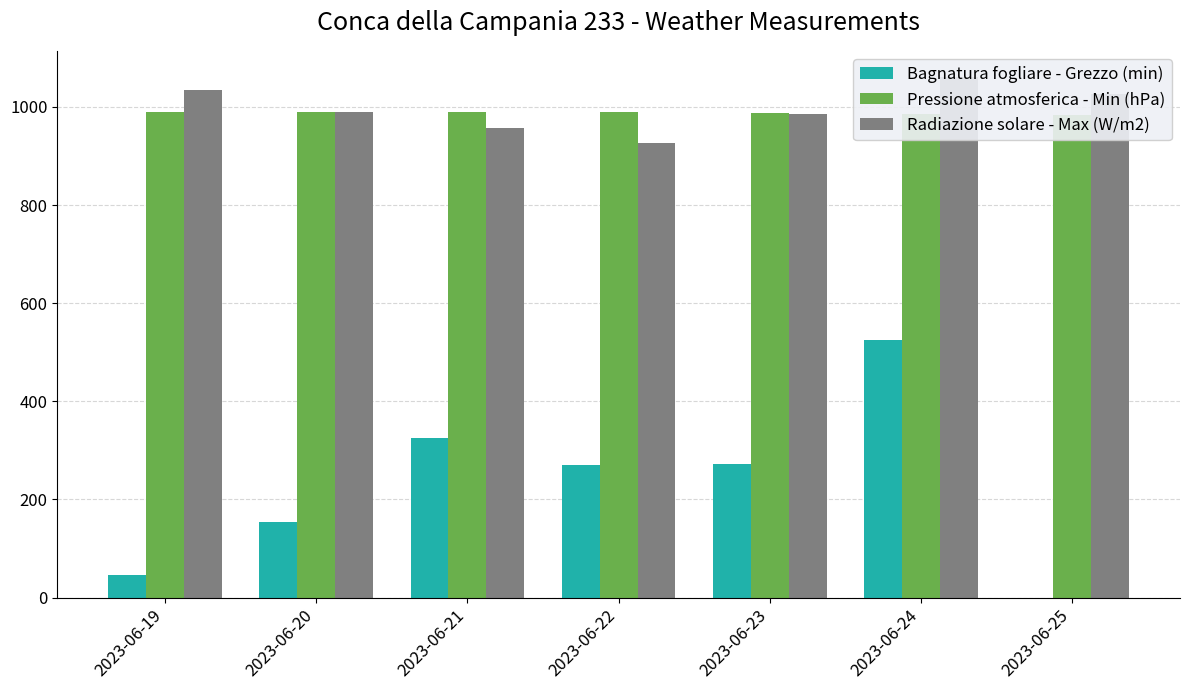

Reading left to right, list all the values displayed in this chart.

Bagnatura fogliare - Grezzo (min): 2023-06-19=46.4	2023-06-20=154.1	2023-06-21=325.7	2023-06-22=269.9	2023-06-23=273.2	2023-06-24=526.0	2023-06-25=0.0
Pressione atmosferica - Min (hPa): 2023-06-19=989.5	2023-06-20=989.6	2023-06-21=990.0	2023-06-22=989.7	2023-06-23=987.2	2023-06-24=985.4	2023-06-25=984.3
Radiazione solare - Max (W/m2): 2023-06-19=1034.9	2023-06-20=989.1	2023-06-21=957.0	2023-06-22=926.9	2023-06-23=984.7	2023-06-24=1061.4	2023-06-25=1026.6